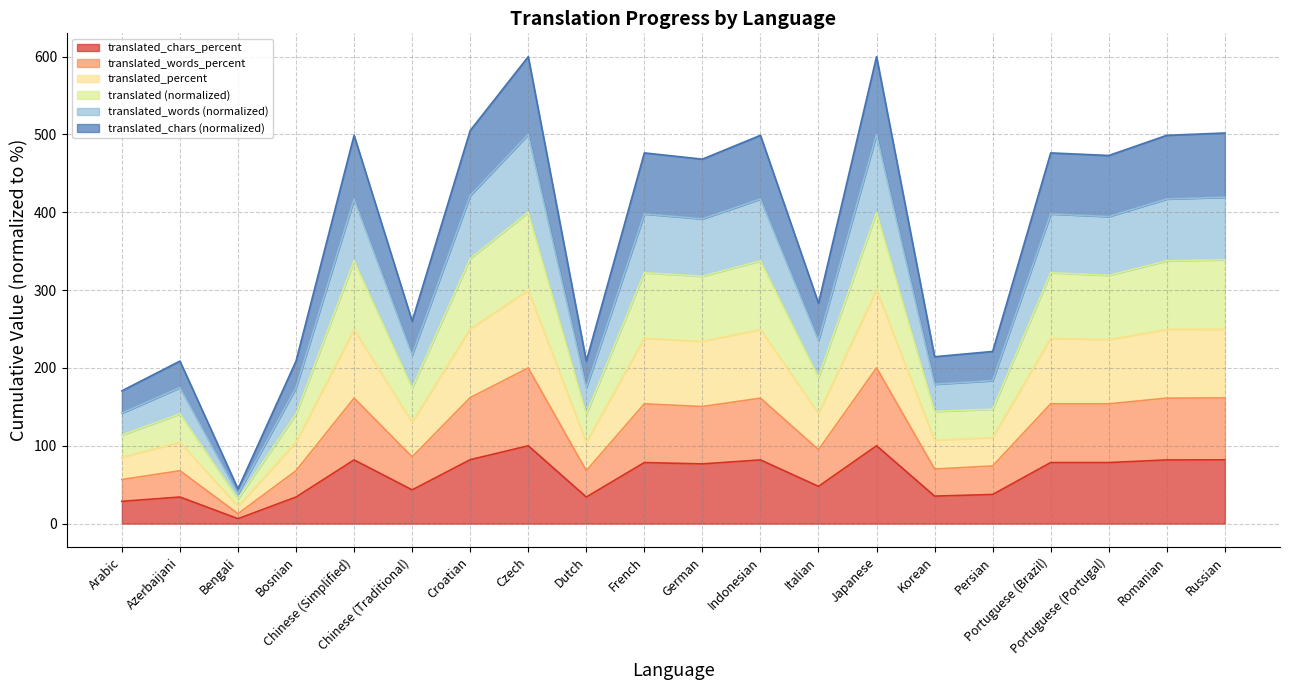

What is the label of the 20th point from the right?

Arabic